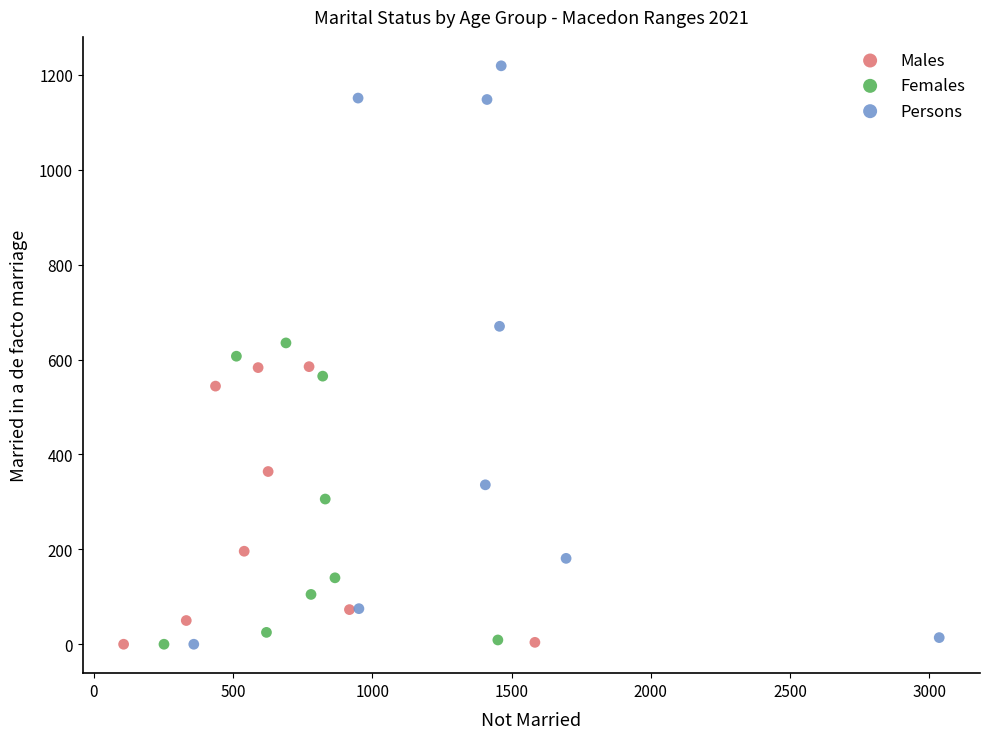

Which series contains the highest Y value?

Persons